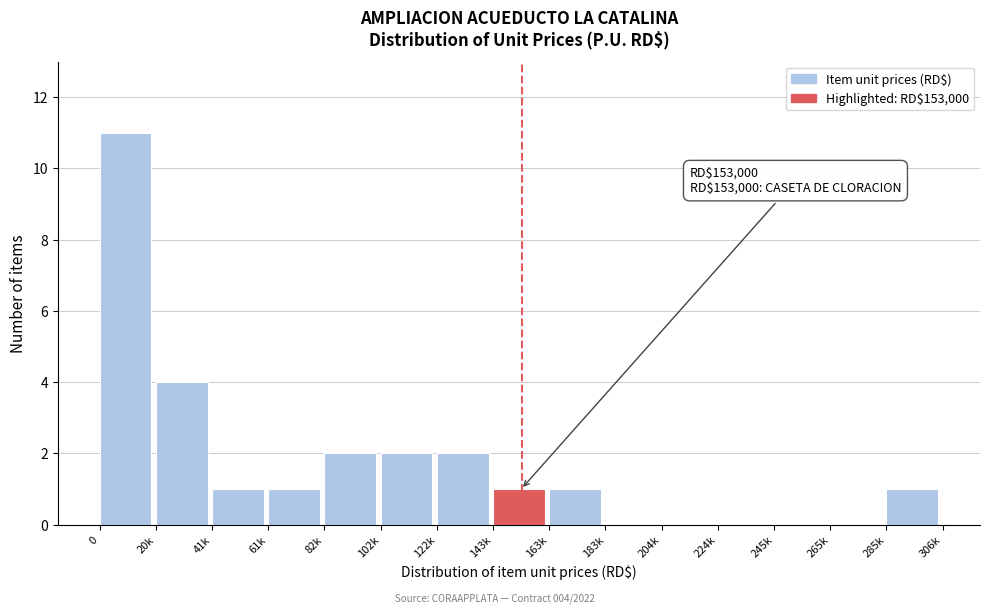

Reading left to right, extract all data points from this chart.

0=11	20k=4	41k=1	61k=1	82k=2	102k=2	122k=2	143k=1	163k=1	183k=0	204k=0	224k=0	245k=0	265k=0	285k=1